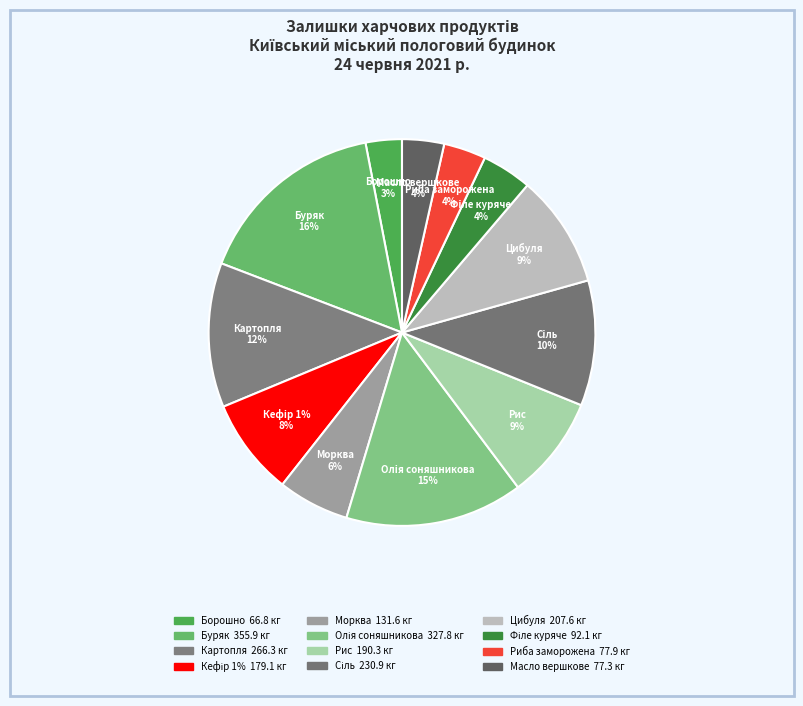

What percentage is the Сіль slice, to the nearest percent?

10%